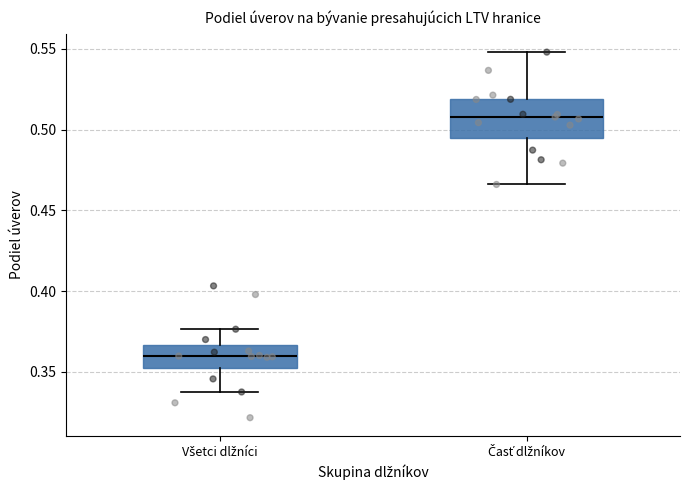

Which box is the tallest, from its lower edge to its upper edge?

Časť dlžníkov